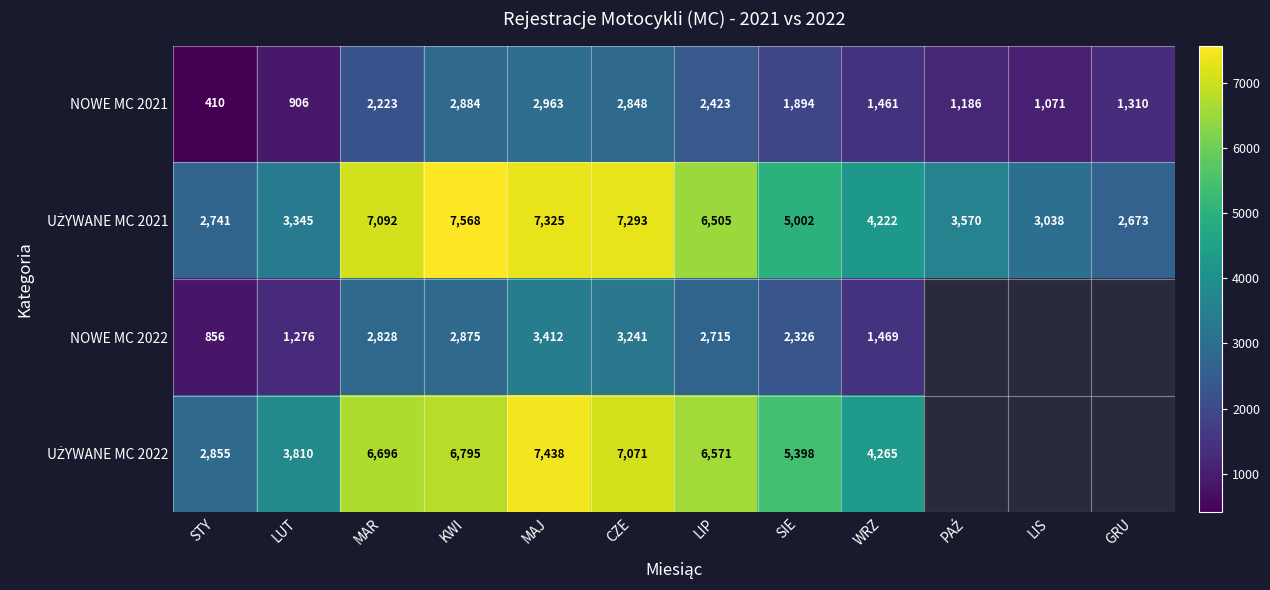

At which label is NOWE MC 2021 closest to 1686?

SIE